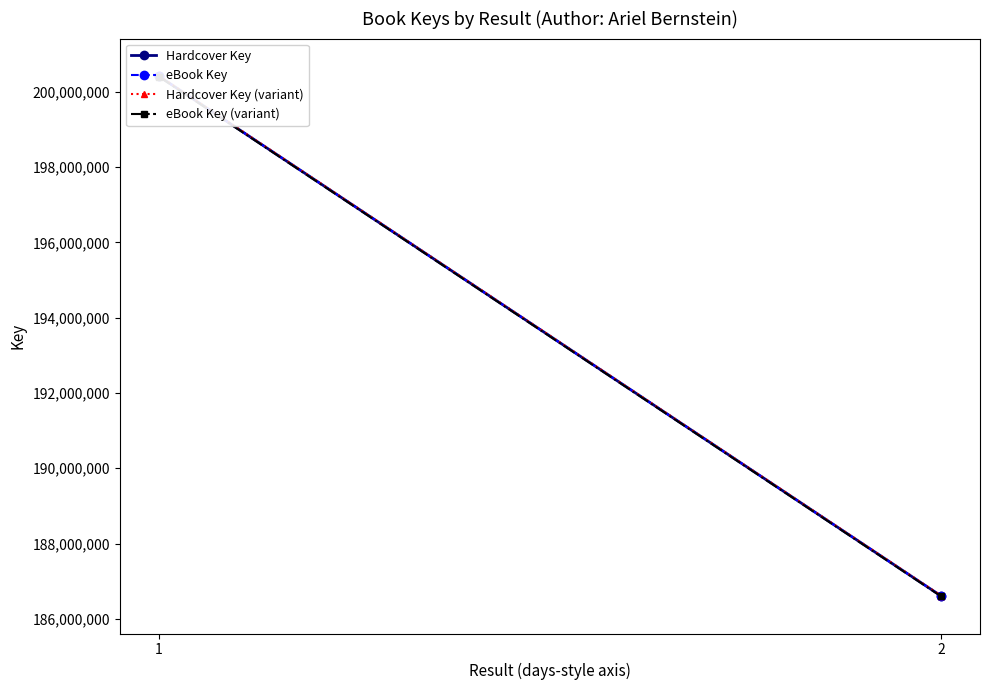

How many categories are shown in the chart?

2